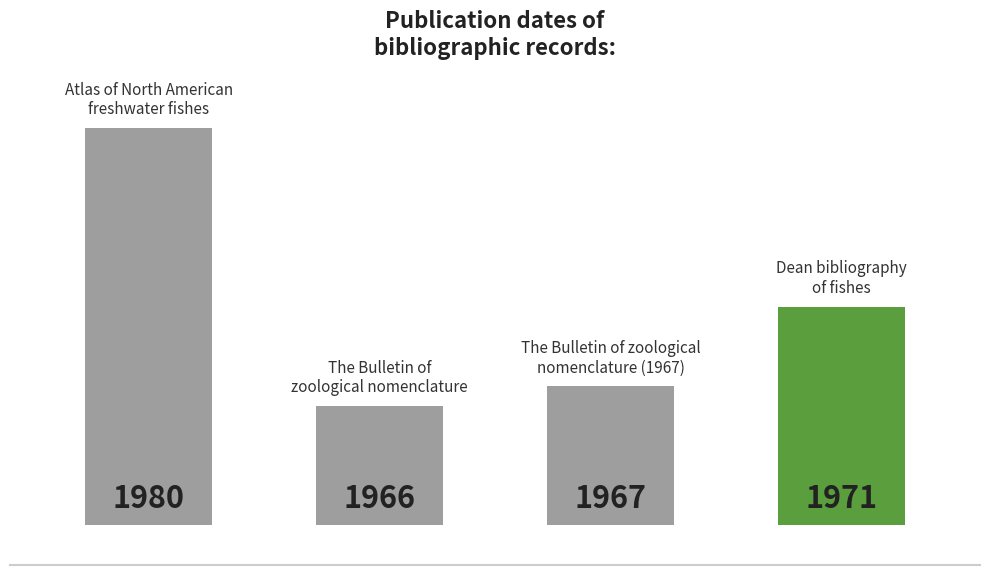

What is the difference between the values at Dean bibliography
of fishes and The Bulletin of
zoological nomenclature?

5